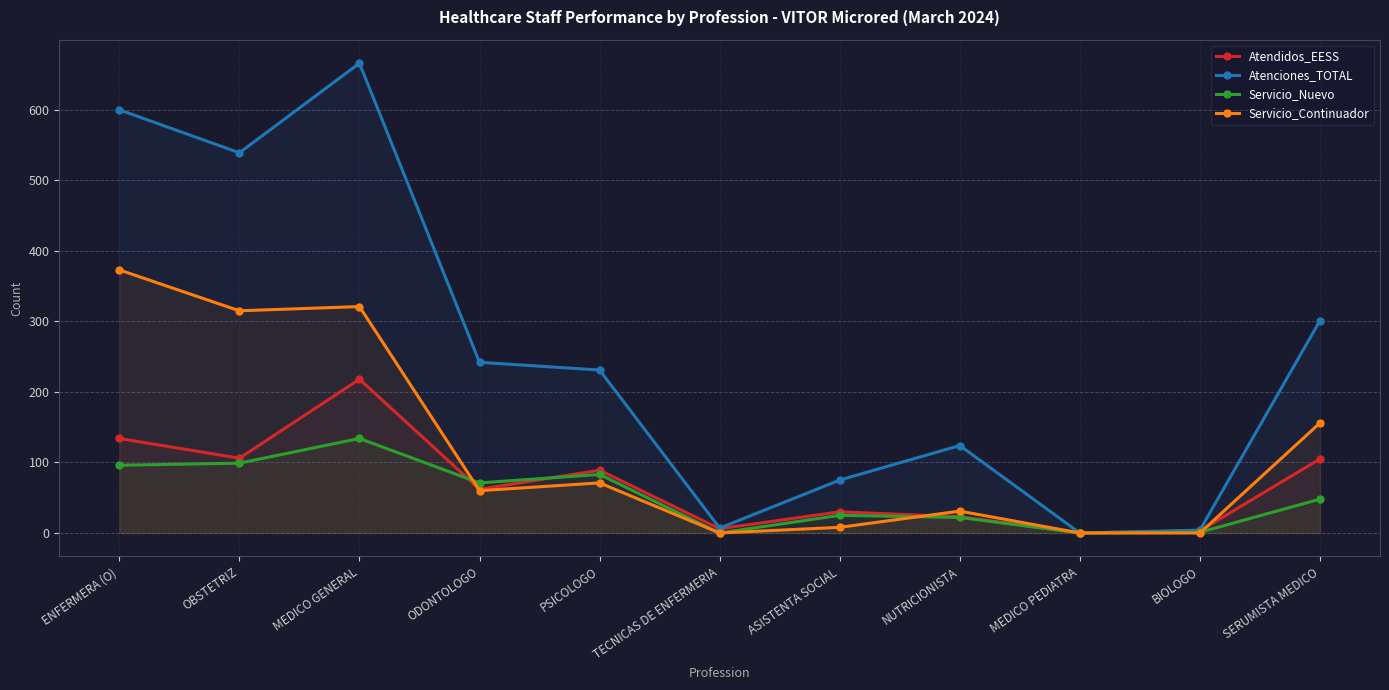

At which category does the chart reach its minimum across all series?

MEDICO PEDIATRA